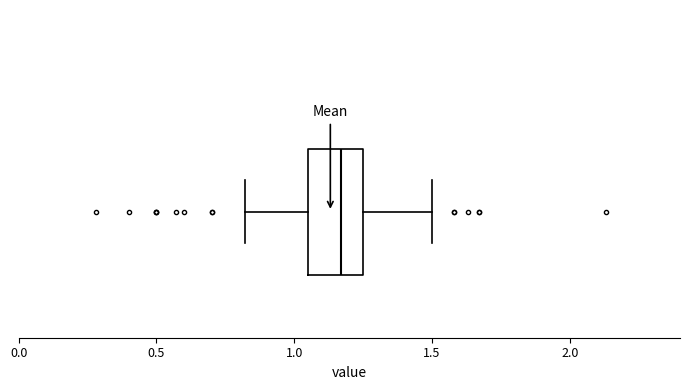

Transcribe this box plot: give where the median line is, the range the box spans, and where the two whiskers end, as read against the x-axis. The values are not printed on the chart, so give them approximately, as read against the axis.

median 1.15, box 1.05 to 1.25, whiskers 0.80 to 1.50